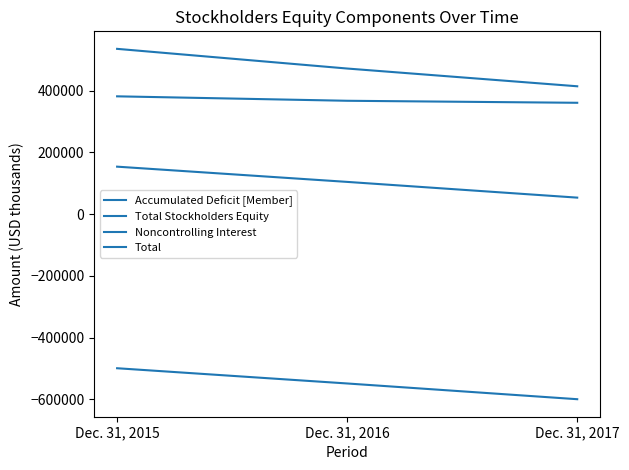

Is this an area chart (filled region under the line)?

No